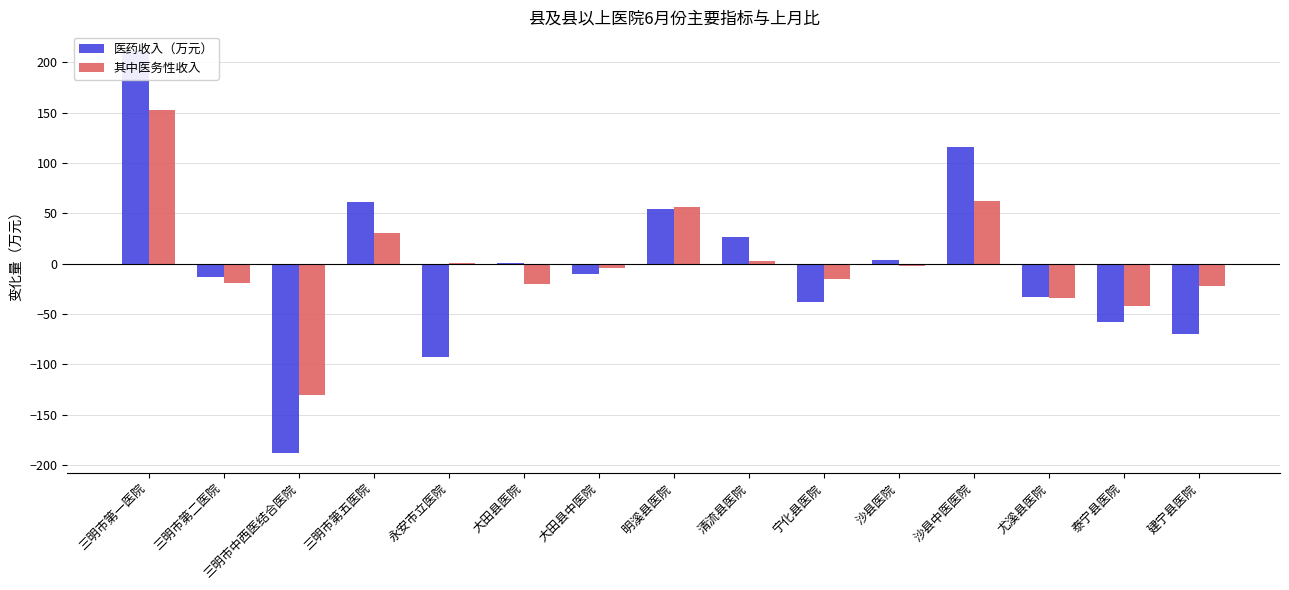

What position from the right is 建宁县医院?

1